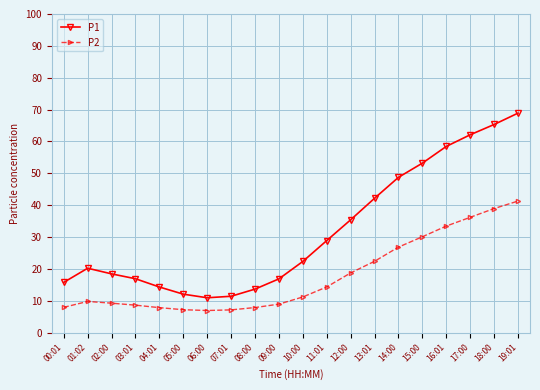

Read the P1 value at 13:01.

42.2